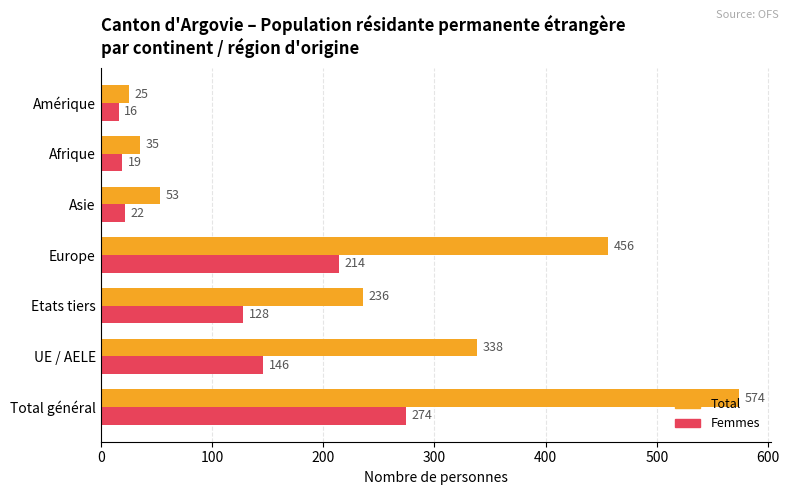

True or false: Femmes has a value of 224 at UE / AELE.

False